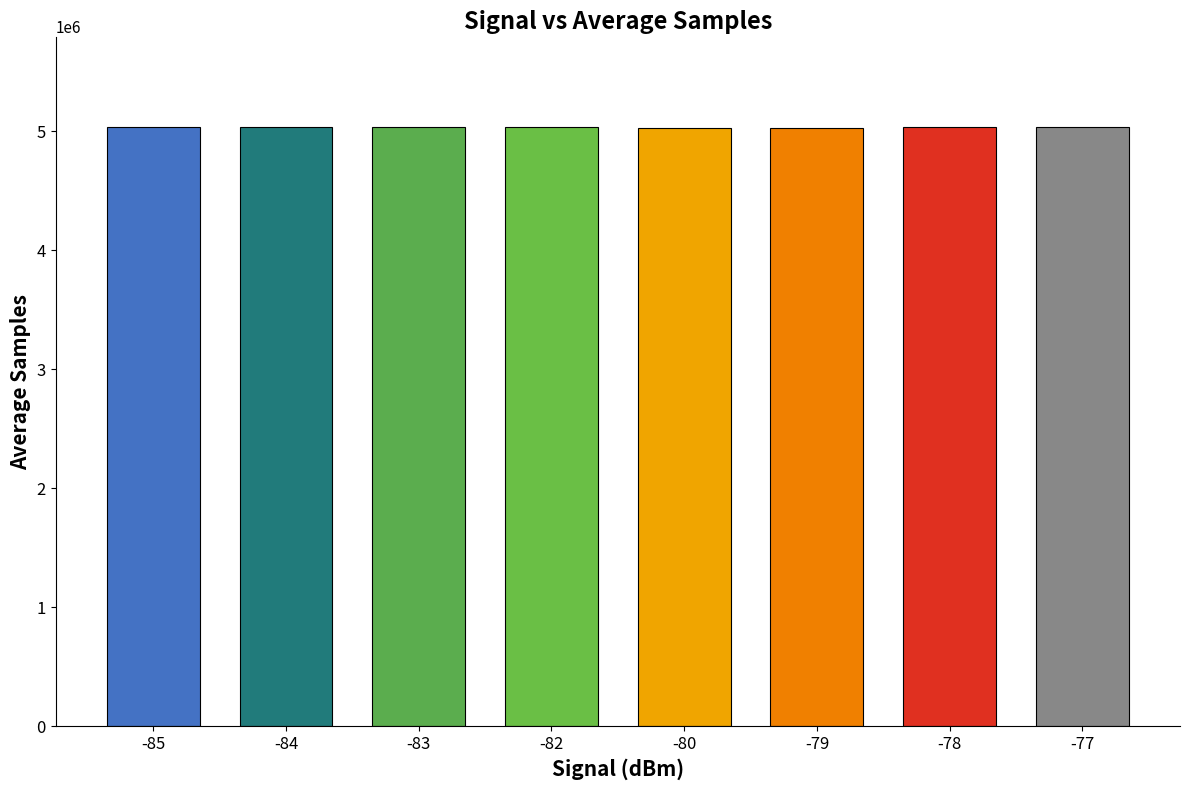

How many data points are less than 5032776?

4